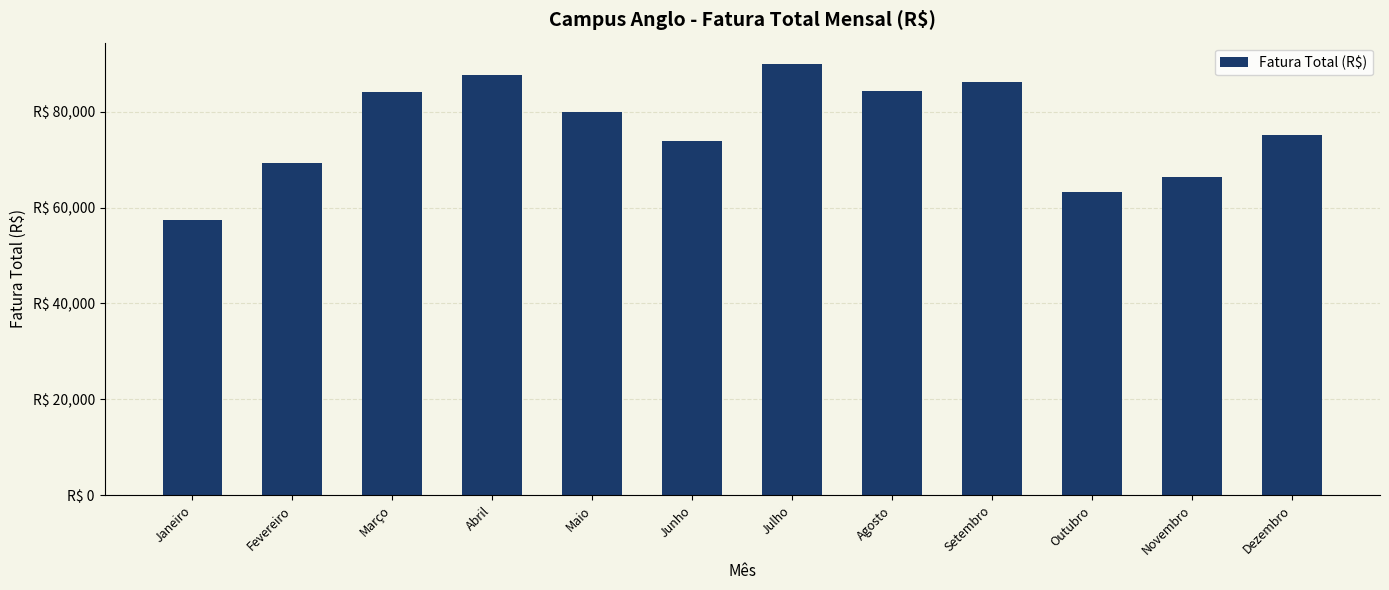

What is the label of the 3rd bar from the left?

Março